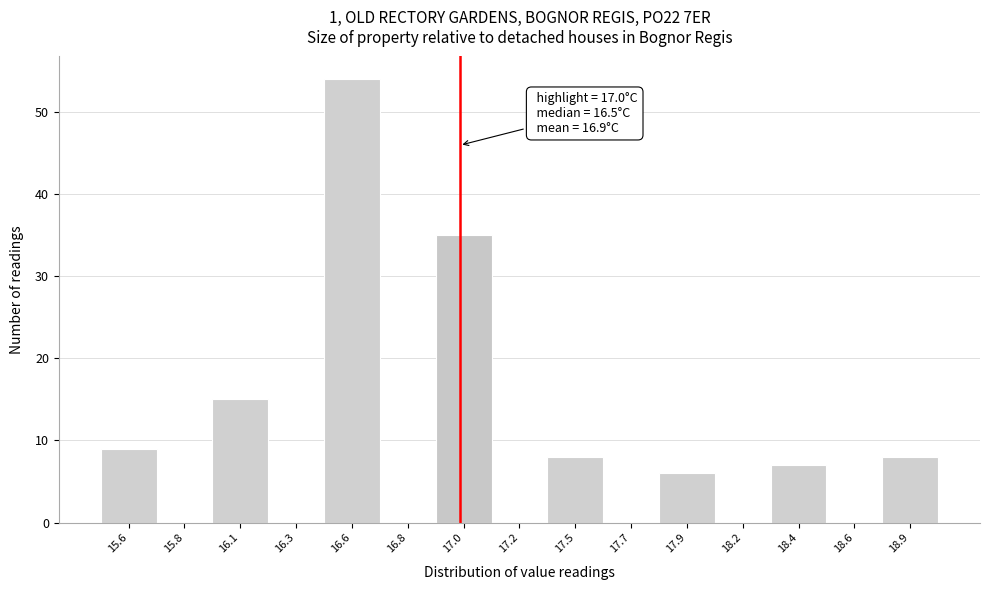

Reading left to right, list all the values displayed in this chart.

15.6=9	15.8=0	16.1=15	16.3=0	16.6=54	16.8=0	17.0=35	17.2=0	17.5=8	17.7=0	17.9=6	18.2=0	18.4=7	18.6=0	18.9=8